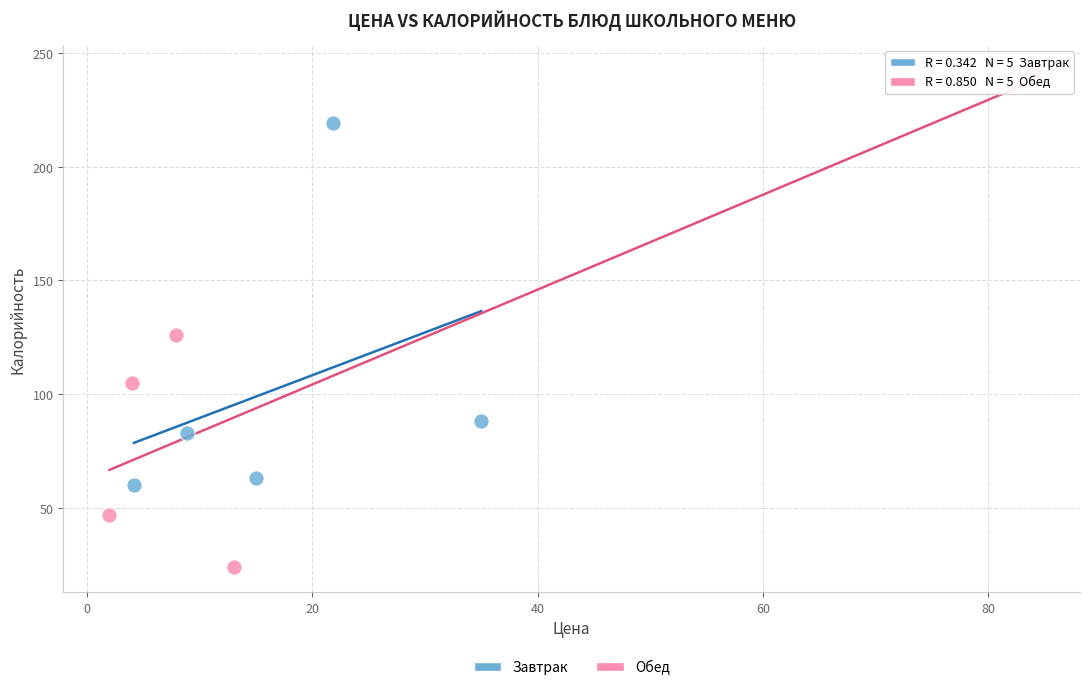

What are all the series names shown in the legend?

Завтрак, Обед